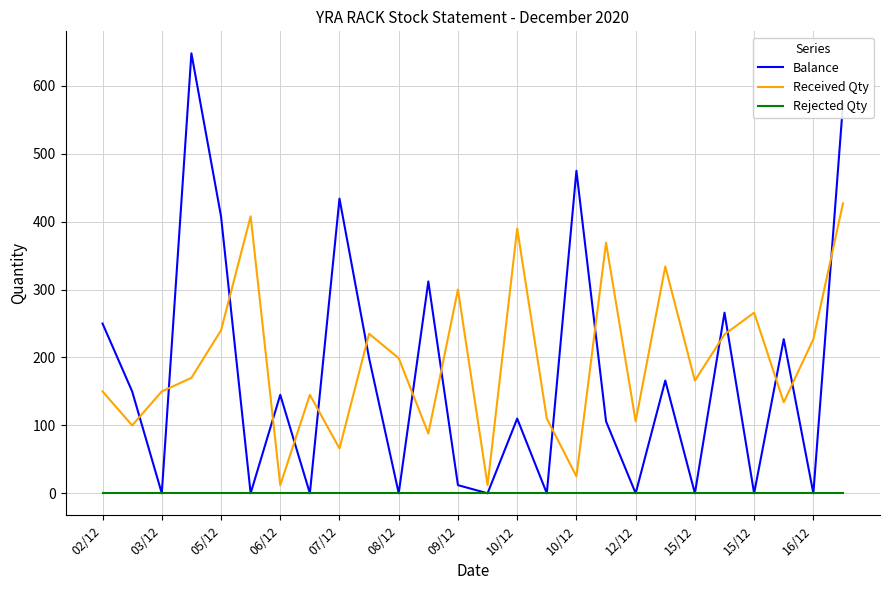

At how many categories does at least one series exceed 263?

13